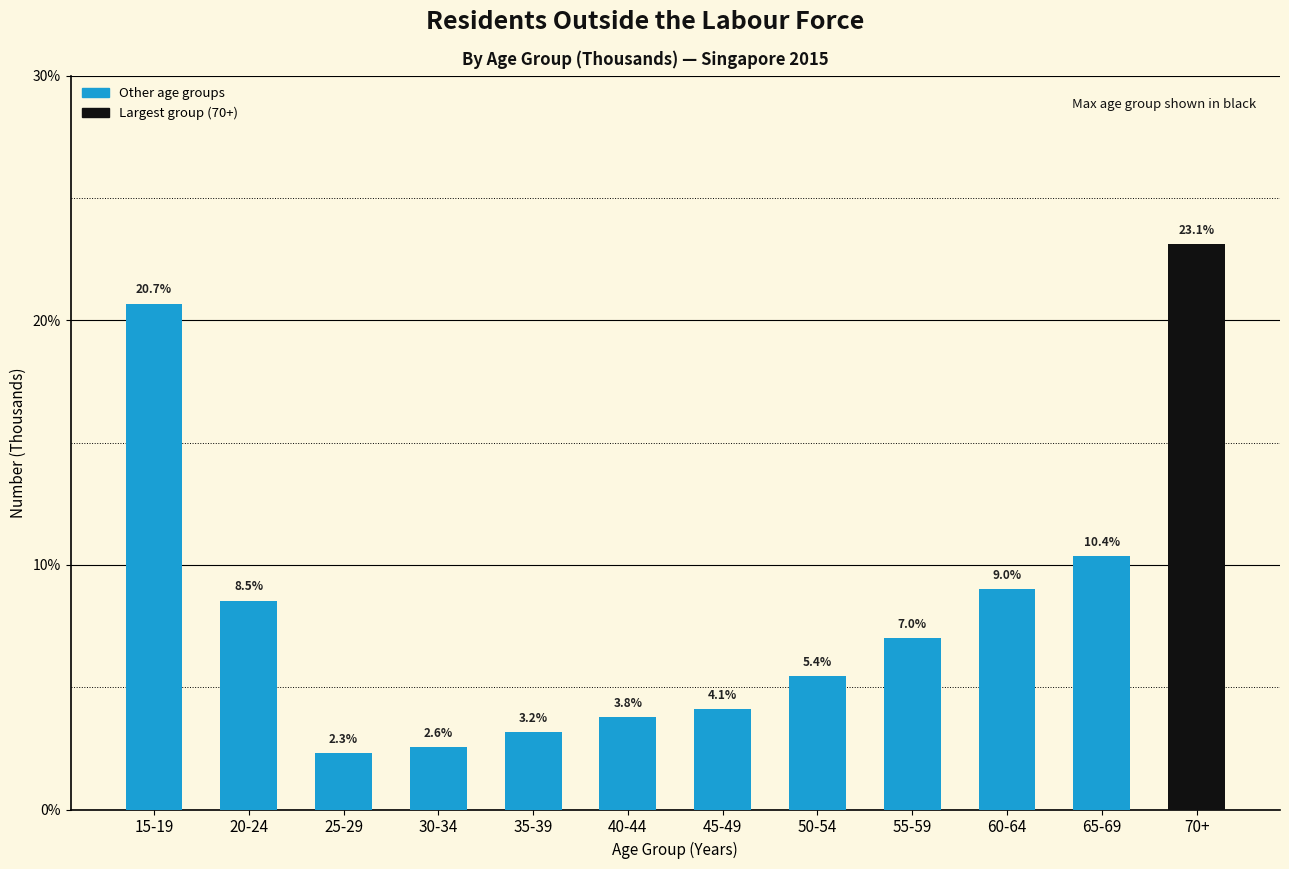

Reading left to right, transcribe all the data shown in this chart.

20.7	8.5	2.3	2.6	3.2	3.8	4.1	5.4	7.0	9.0	10.4	23.1